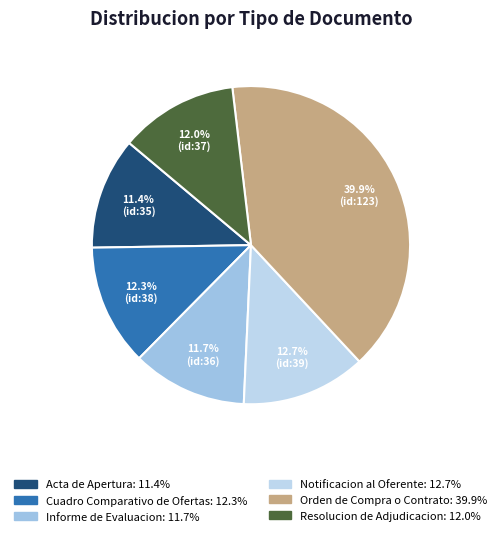

What percentage is the Informe de Evaluacion slice, to the nearest percent?

12%